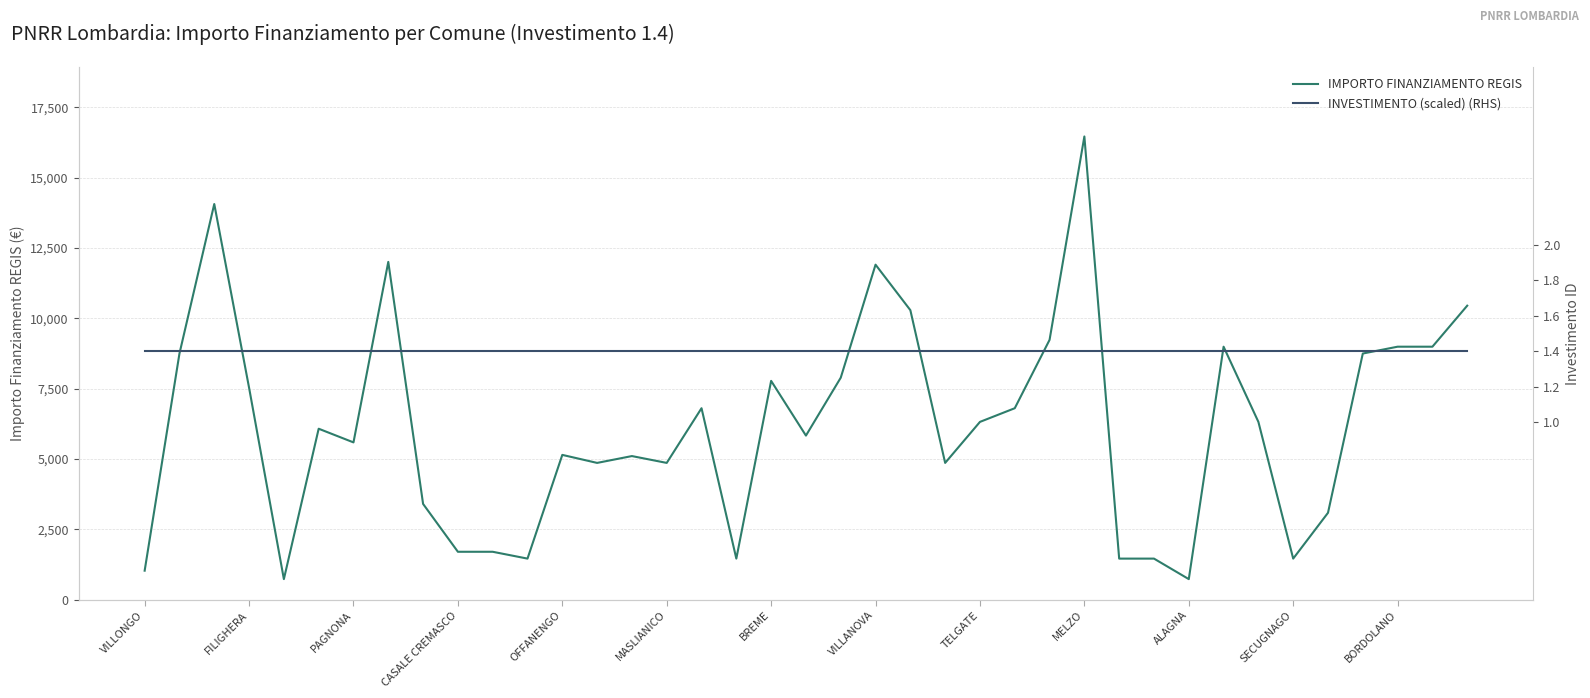

What is the label of the 35th point from the left?

34